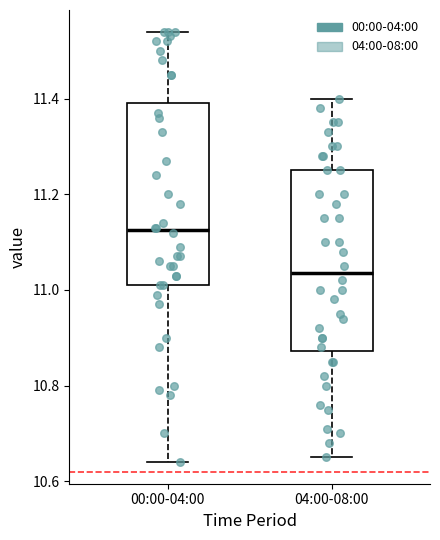

Which box has the lowest median line?

04:00-08:00